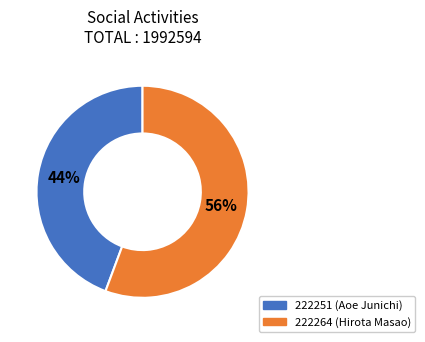

Is there any slice that represents more than half of the pie?

Yes